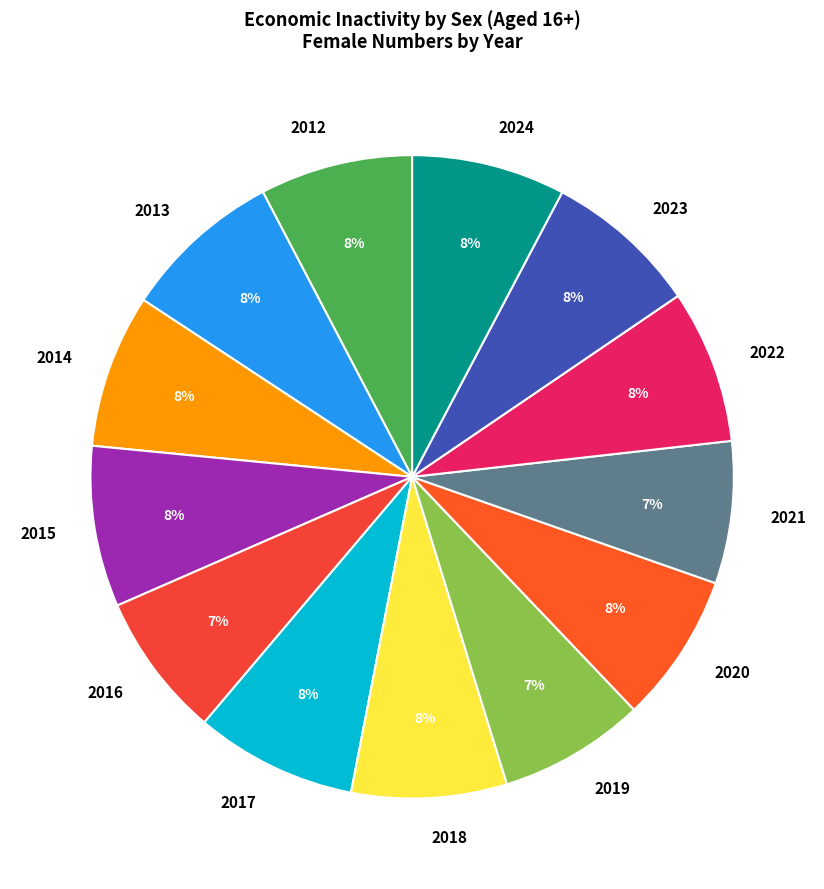

Does any single category account for the majority?

No